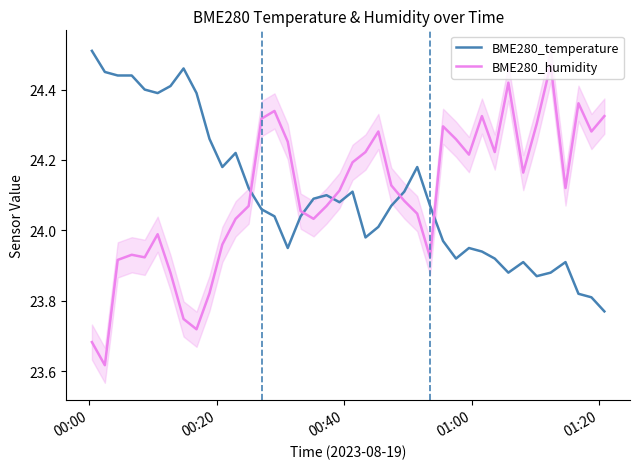

Which series ends up on top after the final intersection of BME280_humidity and BME280_temperature?

BME280_humidity